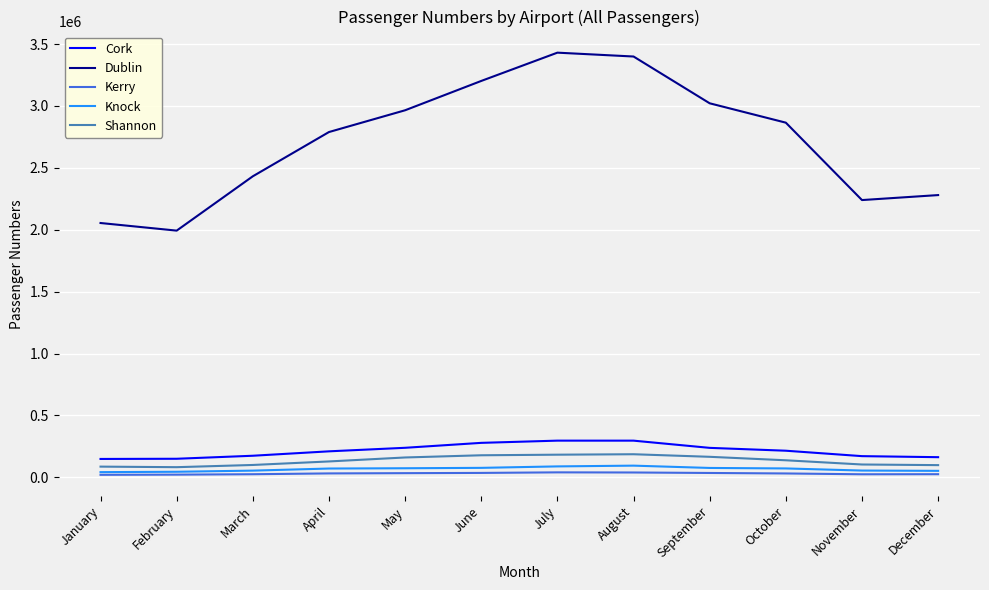

Does the chart display data point markers on the line(s)?

No